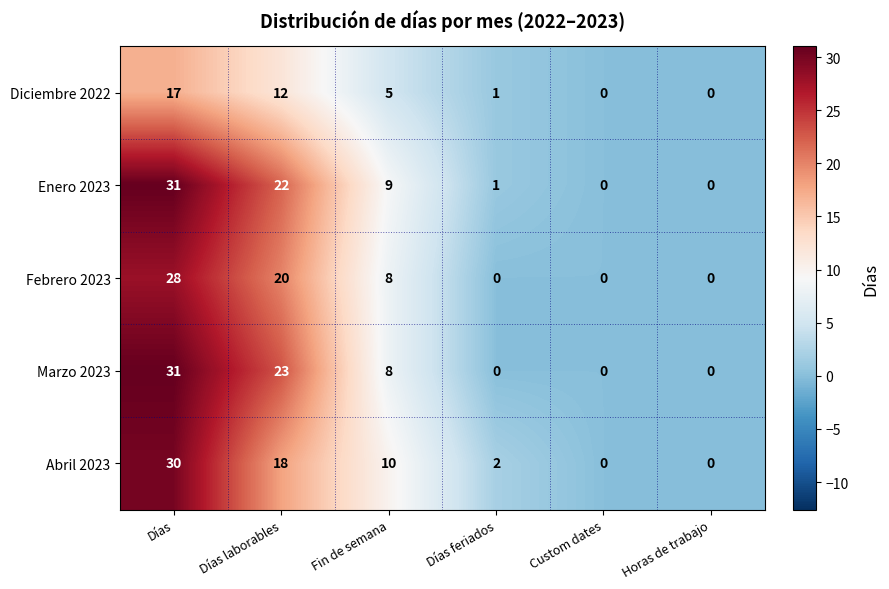

The value of Febrero 2023 at Fin de semana is 8. True or false?

True